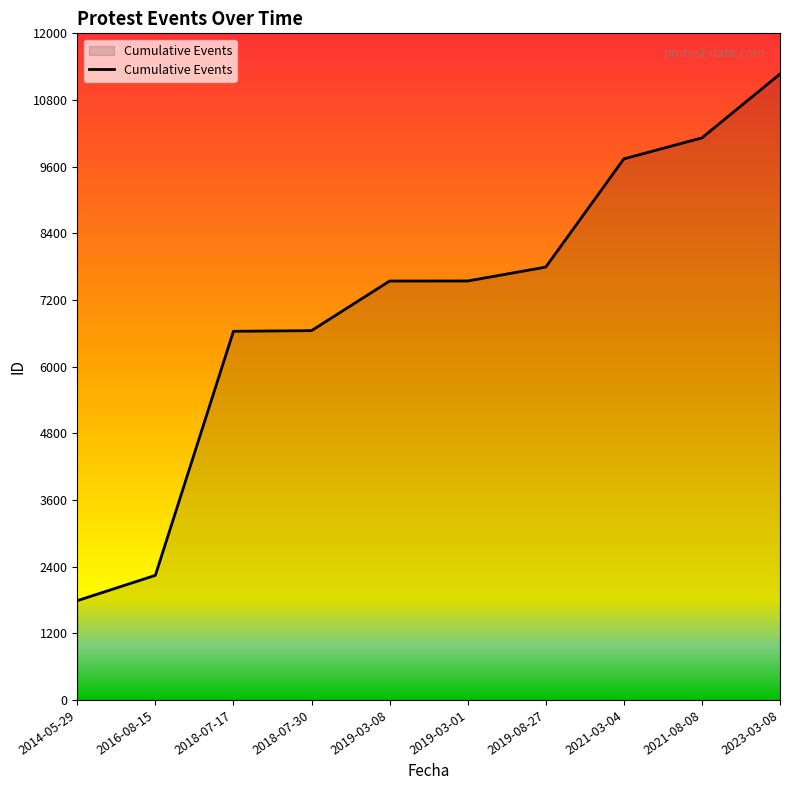

The value at 2019-03-01 is 10598. True or false?

False